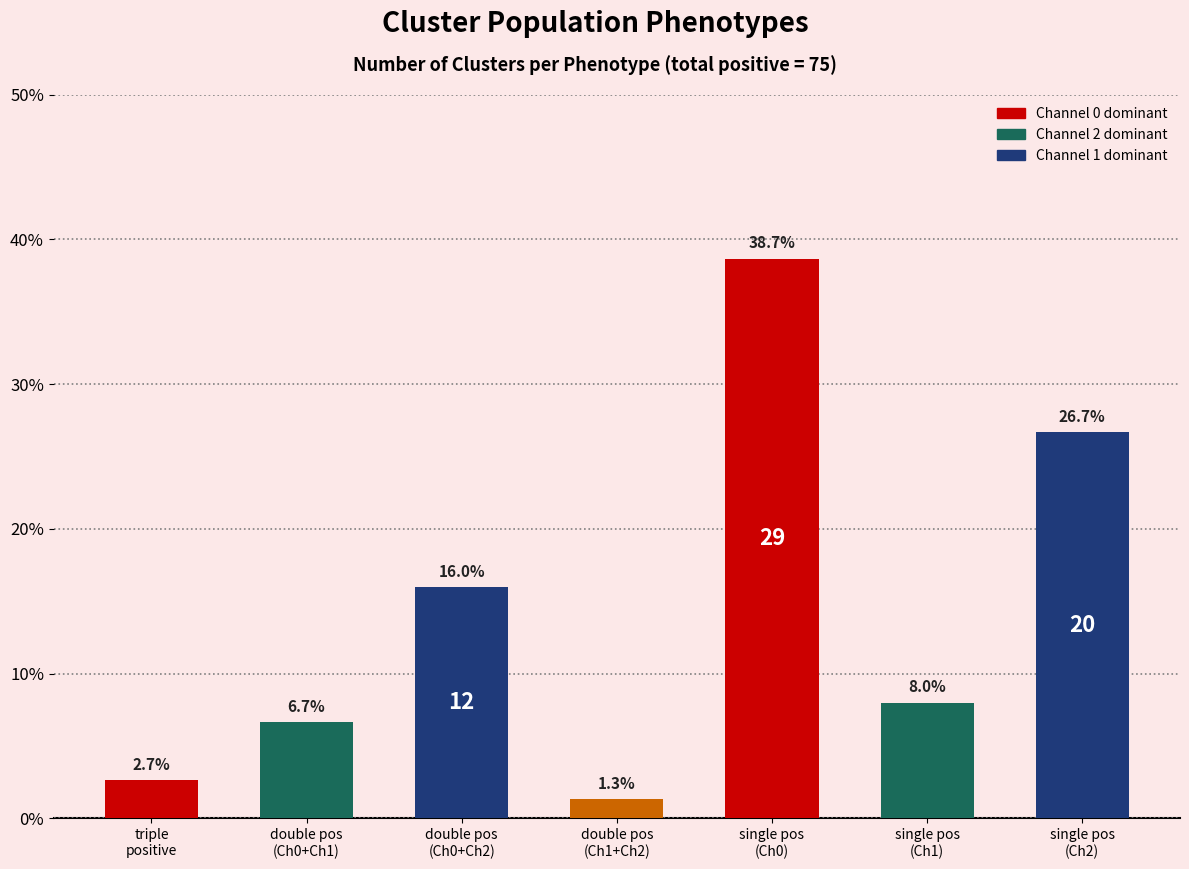

Reading left to right, extract all data points from this chart.

triple
positive=2.7	double pos
(Ch0+Ch1)=6.7	double pos
(Ch0+Ch2)=16.0	double pos
(Ch1+Ch2)=1.3	single pos
(Ch0)=38.7	single pos
(Ch1)=8.0	single pos
(Ch2)=26.7